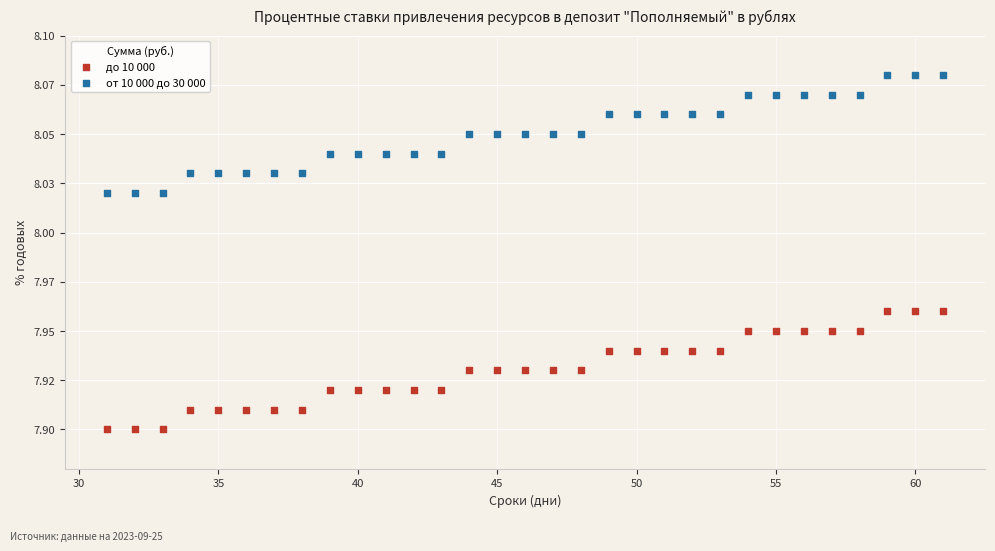

What are all the series names shown in the legend?

до 10 000, от 10 000 до 30 000